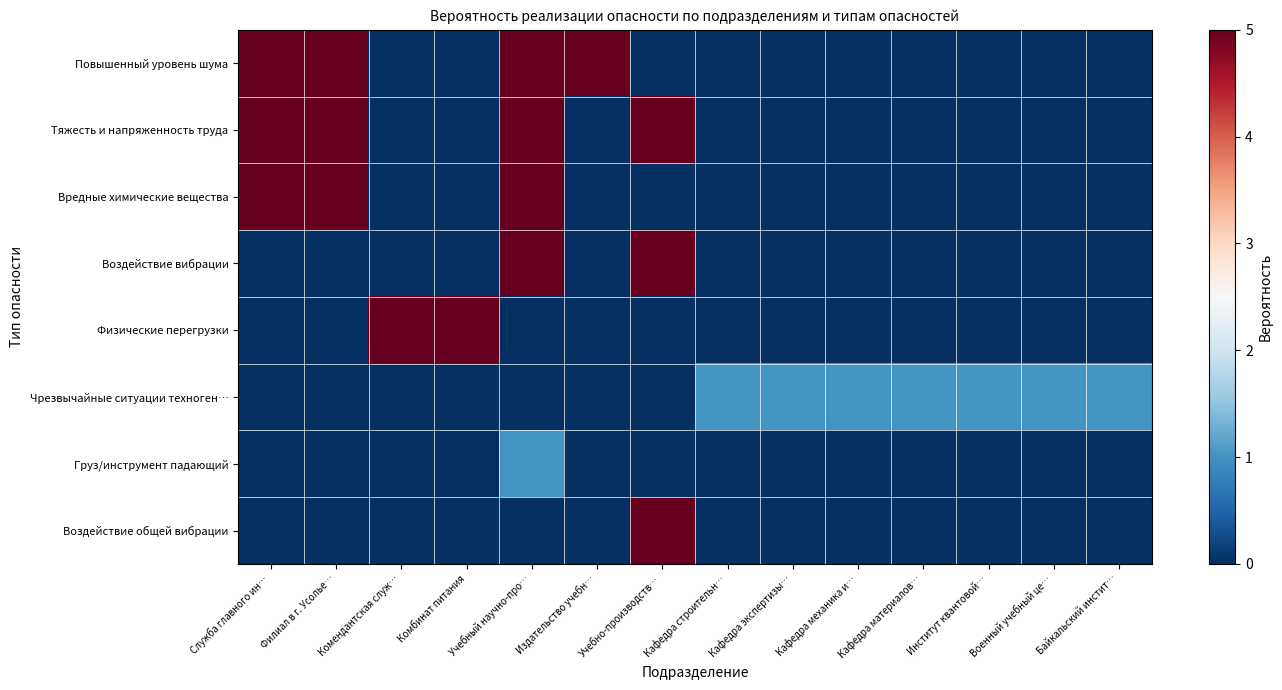

Reading left to right, extract all data points from this chart.

Повышенный уровень шума: Служба главного ин…=5	Филиал в г. Усолье…=5	Комендантская служ…=0	Комбинат питания=0	Учебный научно-про…=5	Издательство учебн…=5	Учебно-производств…=0	Кафедра строительн…=0	Кафедра экспертизы…=0	Кафедра механика и…=0	Кафедра материалов…=0	Институт квантовой…=0	Военный учебный це…=0	Байкальский инстит…=0
Тяжесть и напряженность труда: Служба главного ин…=5	Филиал в г. Усолье…=5	Комендантская служ…=0	Комбинат питания=0	Учебный научно-про…=5	Издательство учебн…=0	Учебно-производств…=5	Кафедра строительн…=0	Кафедра экспертизы…=0	Кафедра механика и…=0	Кафедра материалов…=0	Институт квантовой…=0	Военный учебный це…=0	Байкальский инстит…=0
Вредные химические вещества: Служба главного ин…=5	Филиал в г. Усолье…=5	Комендантская служ…=0	Комбинат питания=0	Учебный научно-про…=5	Издательство учебн…=0	Учебно-производств…=0	Кафедра строительн…=0	Кафедра экспертизы…=0	Кафедра механика и…=0	Кафедра материалов…=0	Институт квантовой…=0	Военный учебный це…=0	Байкальский инстит…=0
Воздействие вибрации: Служба главного ин…=0	Филиал в г. Усолье…=0	Комендантская служ…=0	Комбинат питания=0	Учебный научно-про…=5	Издательство учебн…=0	Учебно-производств…=5	Кафедра строительн…=0	Кафедра экспертизы…=0	Кафедра механика и…=0	Кафедра материалов…=0	Институт квантовой…=0	Военный учебный це…=0	Байкальский инстит…=0
Физические перегрузки: Служба главного ин…=0	Филиал в г. Усолье…=0	Комендантская служ…=5	Комбинат питания=5	Учебный научно-про…=0	Издательство учебн…=0	Учебно-производств…=0	Кафедра строительн…=0	Кафедра экспертизы…=0	Кафедра механика и…=0	Кафедра материалов…=0	Институт квантовой…=0	Военный учебный це…=0	Байкальский инстит…=0
Чрезвычайные ситуации техноген…: Служба главного ин…=0	Филиал в г. Усолье…=0	Комендантская служ…=0	Комбинат питания=0	Учебный научно-про…=0	Издательство учебн…=0	Учебно-производств…=0	Кафедра строительн…=1	Кафедра экспертизы…=1	Кафедра механика и…=1	Кафедра материалов…=1	Институт квантовой…=1	Военный учебный це…=1	Байкальский инстит…=1
Груз/инструмент падающий: Служба главного ин…=0	Филиал в г. Усолье…=0	Комендантская служ…=0	Комбинат питания=0	Учебный научно-про…=1	Издательство учебн…=0	Учебно-производств…=0	Кафедра строительн…=0	Кафедра экспертизы…=0	Кафедра механика и…=0	Кафедра материалов…=0	Институт квантовой…=0	Военный учебный це…=0	Байкальский инстит…=0
Воздействие общей вибрации: Служба главного ин…=0	Филиал в г. Усолье…=0	Комендантская служ…=0	Комбинат питания=0	Учебный научно-про…=0	Издательство учебн…=0	Учебно-производств…=5	Кафедра строительн…=0	Кафедра экспертизы…=0	Кафедра механика и…=0	Кафедра материалов…=0	Институт квантовой…=0	Военный учебный це…=0	Байкальский инстит…=0